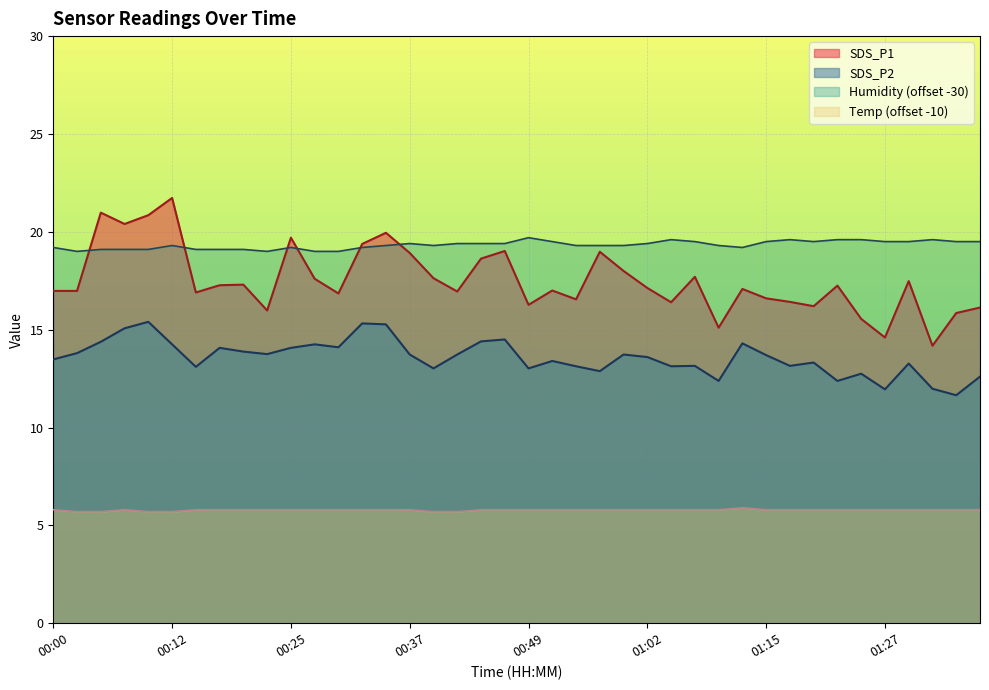

At how many categories does at least one series exceed 17?

40